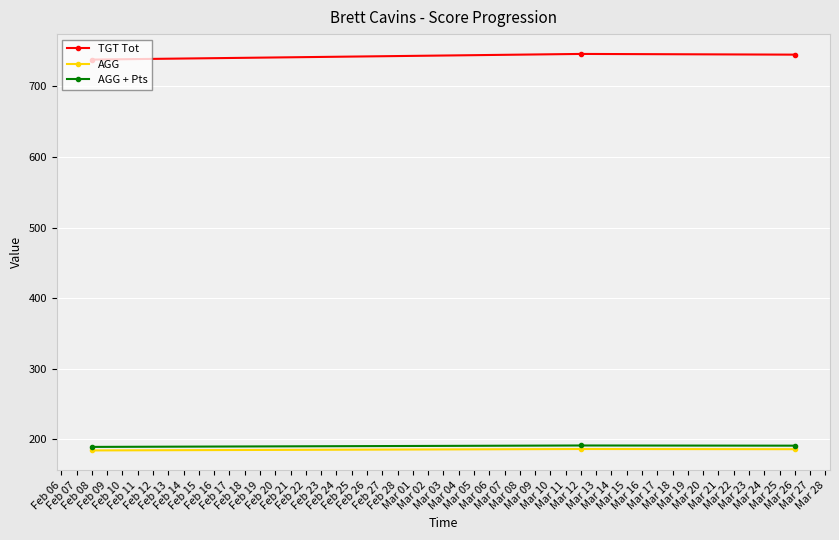

What is the value of the AGG point at the 1st from the left?

184.5